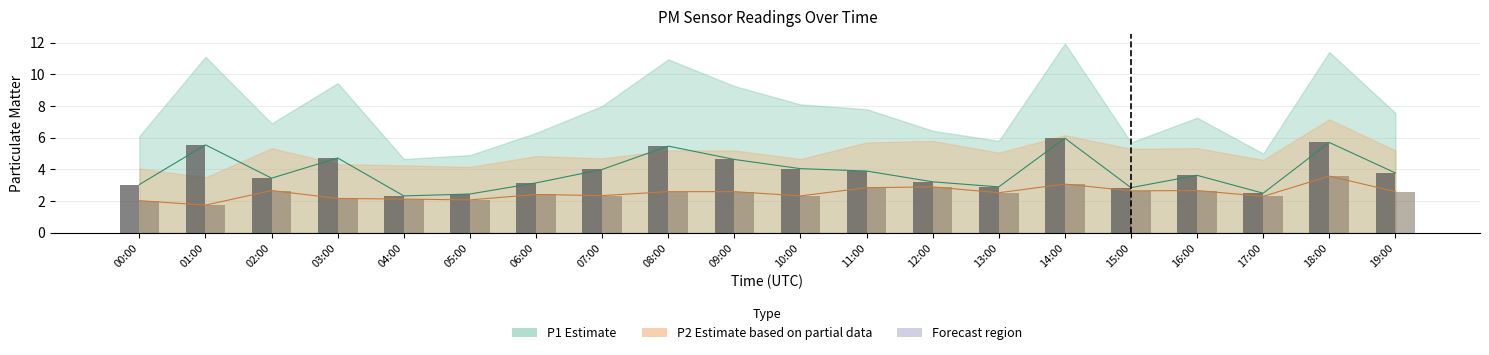

Which series has the widest spread of values?

P1 bars